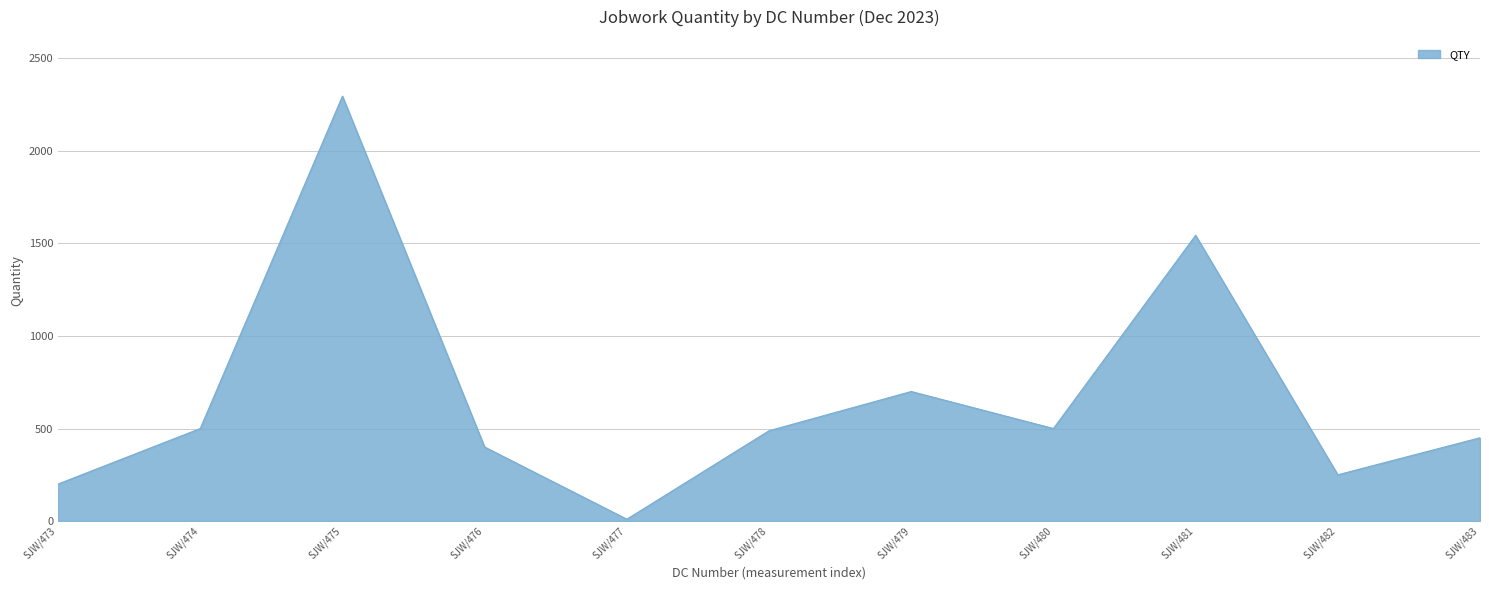

Does the chart have visible grid lines?

Yes